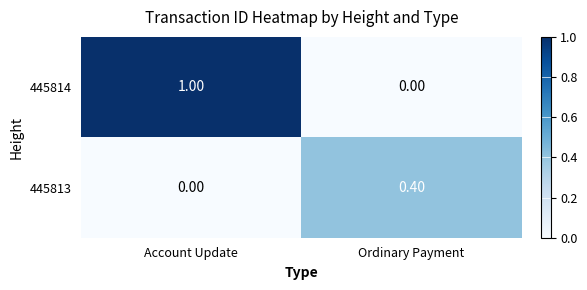

What is the total value across all series at Account Update?

1.0